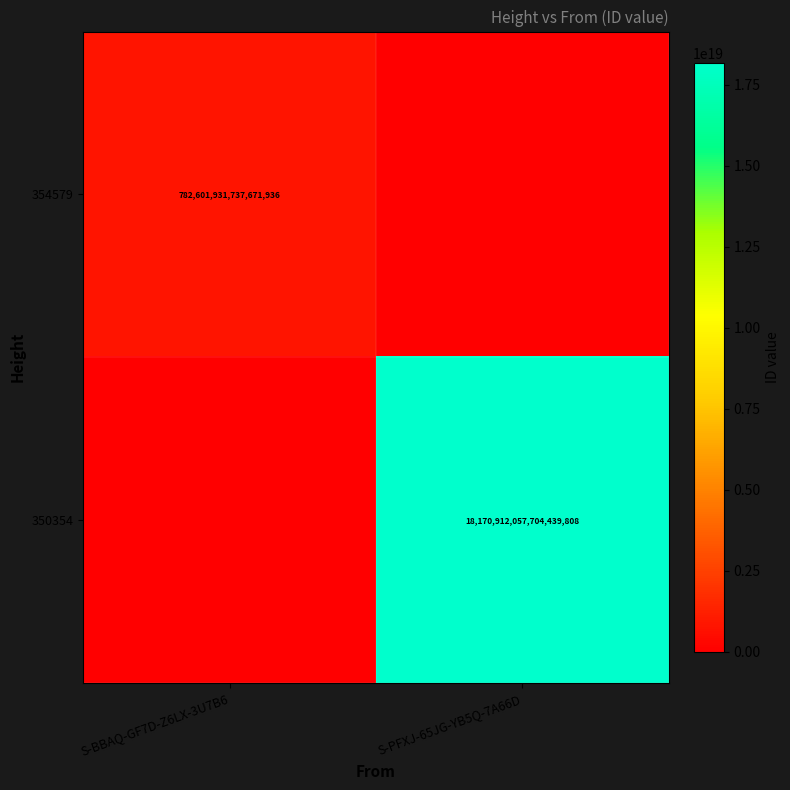

The value of 350354 at S-PFXJ-65JG-YB5Q-7A66D is 18170912057704439808. True or false?

True